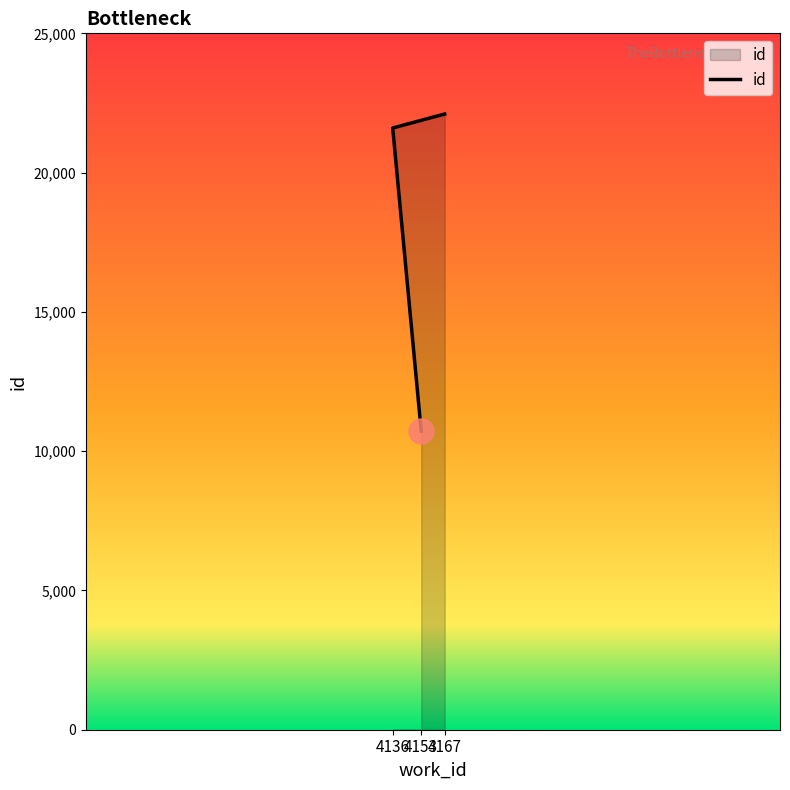

What is the smallest value displayed?

10719